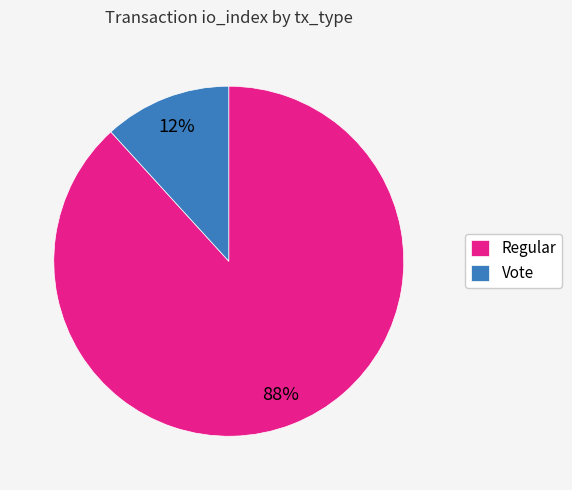

Which has a higher value, Regular or Vote?

Regular